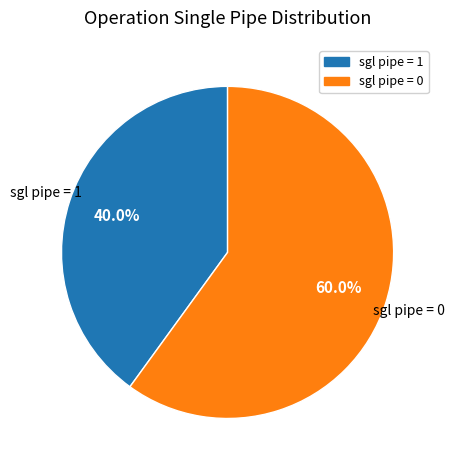

How many slices are in this pie chart?

2